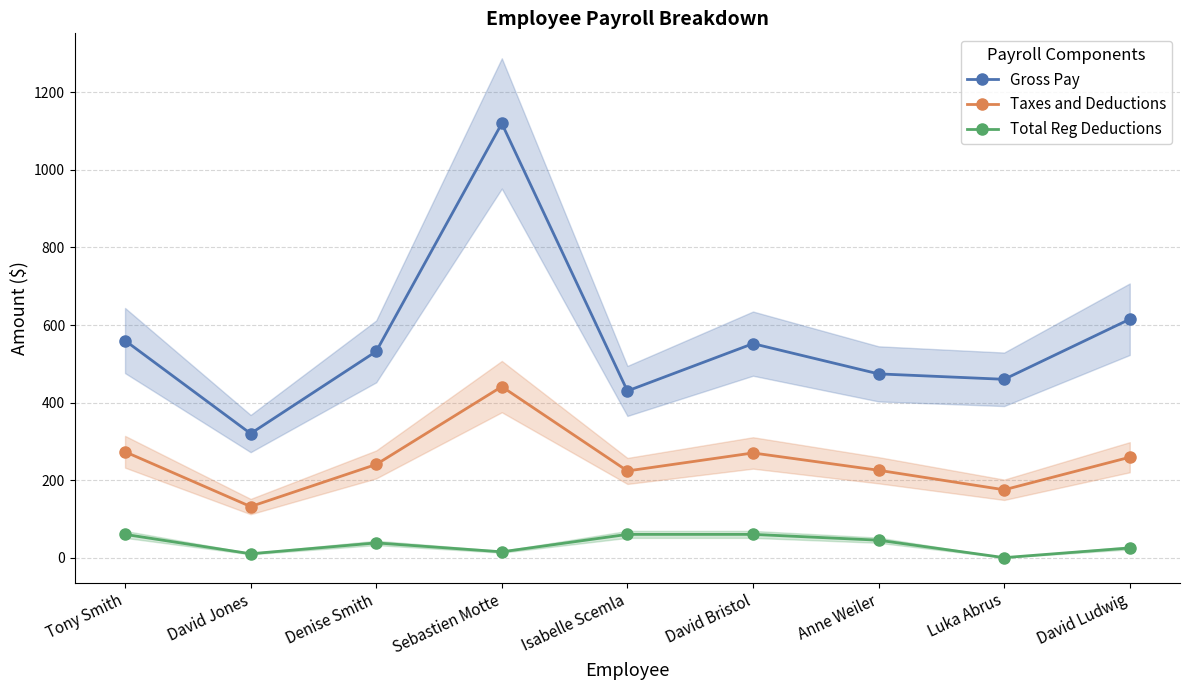

What is the difference between the maximum and minimum values in the Total Reg Deductions series?

60.0